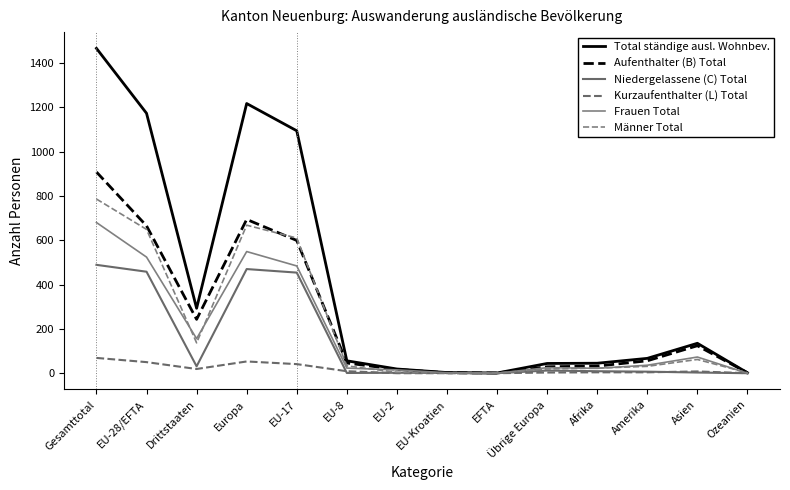

What is the label of the 3rd point from the left?

Drittstaaten